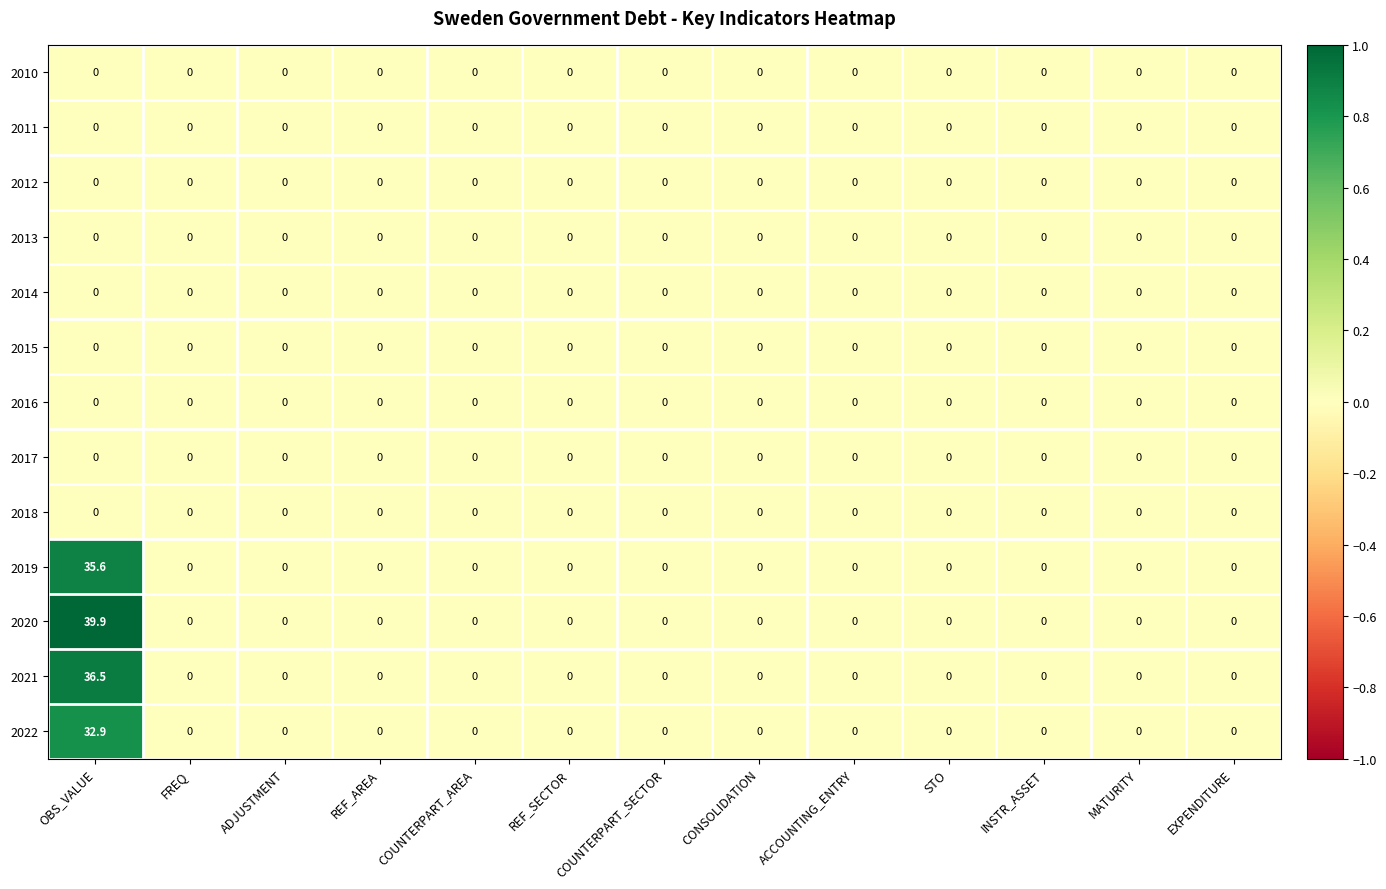

Which series has the largest range (max minus min)?

2020